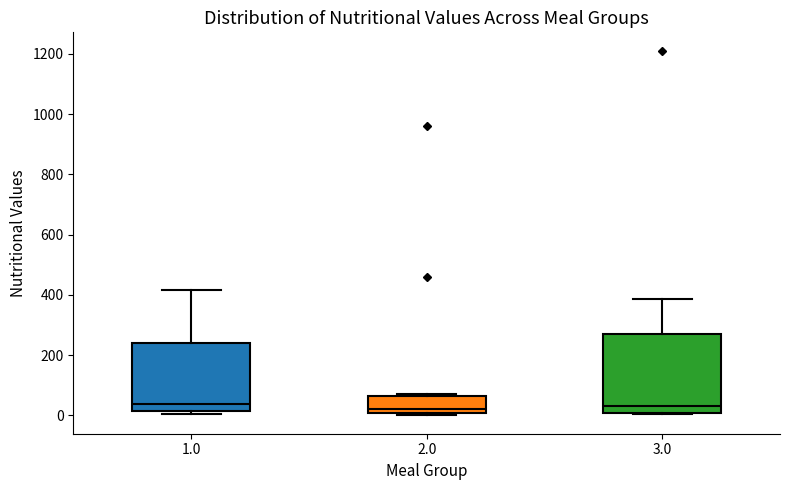

Reading left to right, read every box against the y-axis: the position of its median line, the range the box covers, and the ends of its whiskers. The values are not printed on the chart, so give them approximately, as read against the axis.

1.0: median 40, box 20 to 240, whiskers 0 to 420
2.0: median 20, box 0 to 60, whiskers 0 (just below the box's lower edge) to 80
3.0: median 40, box 0 to 280, whiskers 0 to 380